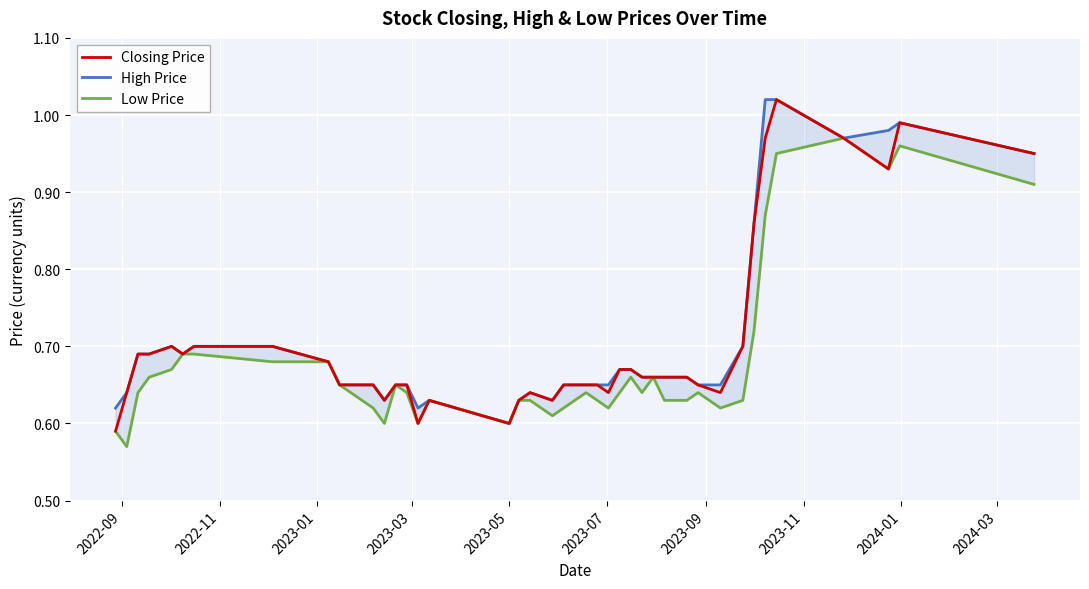

Rank the series by their maximum value, from lowest to highest.

Low Price, Closing Price, High Price